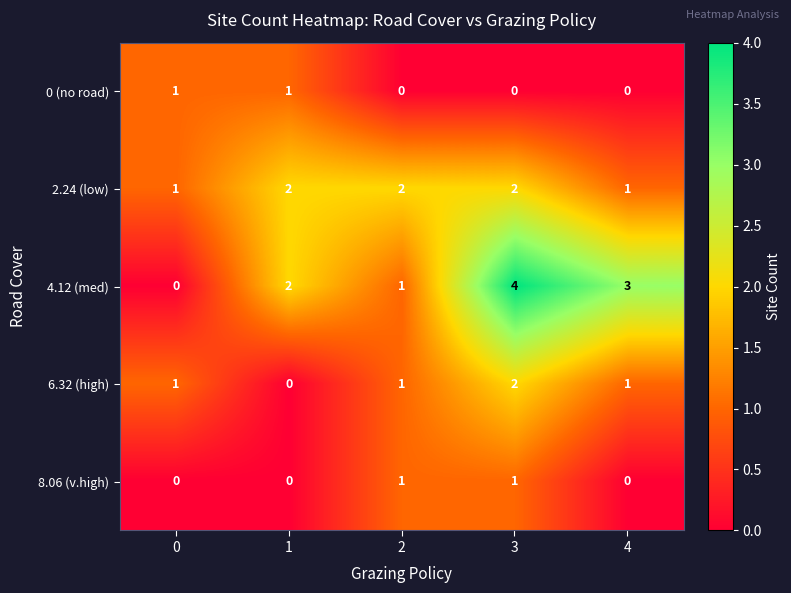

Between 0 and 1, which series saw the biggest shift?

4.12 (med)